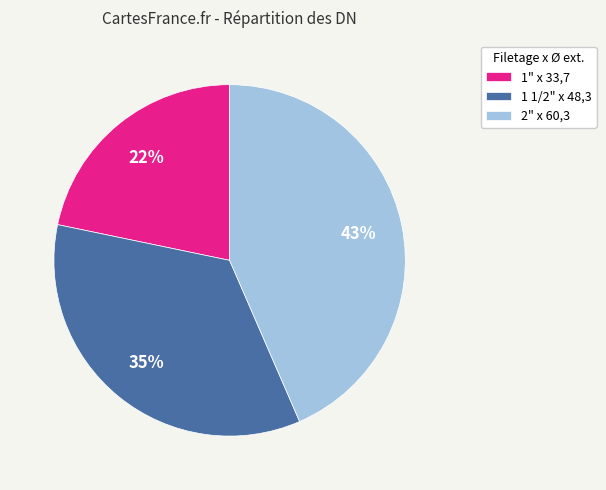

What is the ratio of the value at 1 1/2" x 48,3 to the value at 2" x 60,3?

0.8